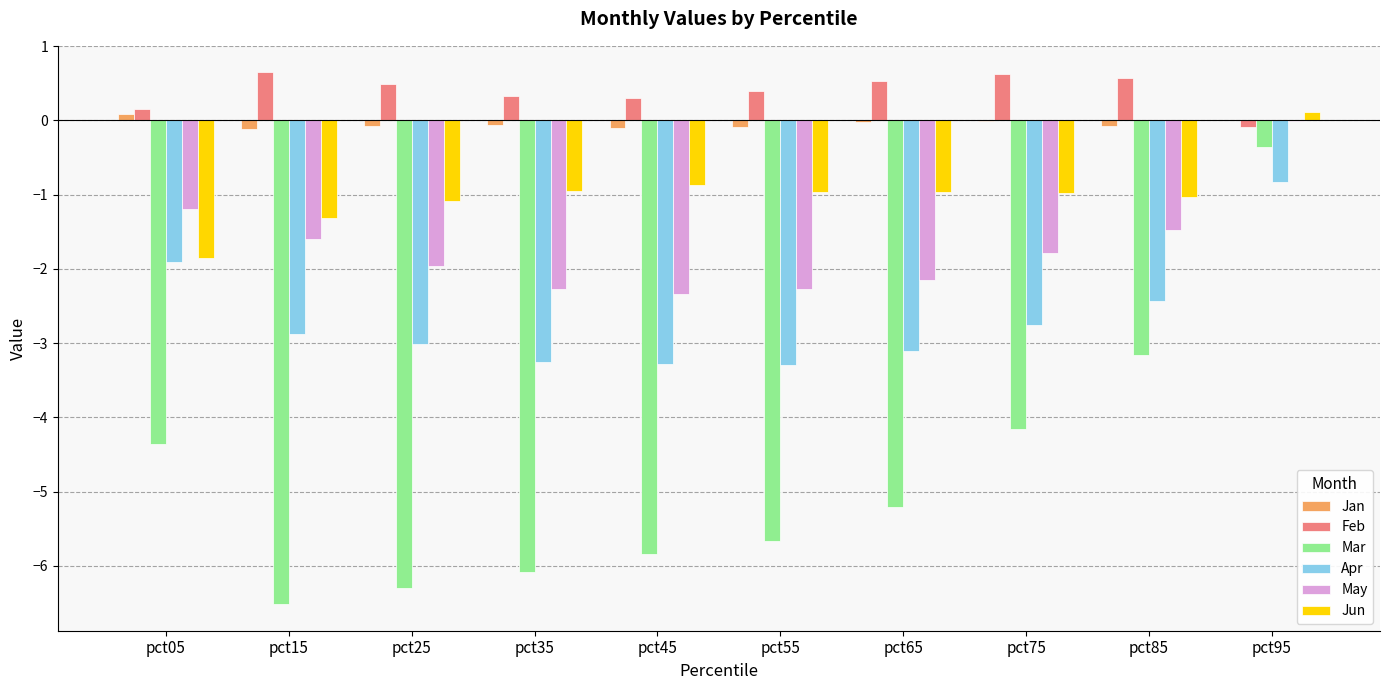

What is the spread (max minus min) of values at pct75?

4.8